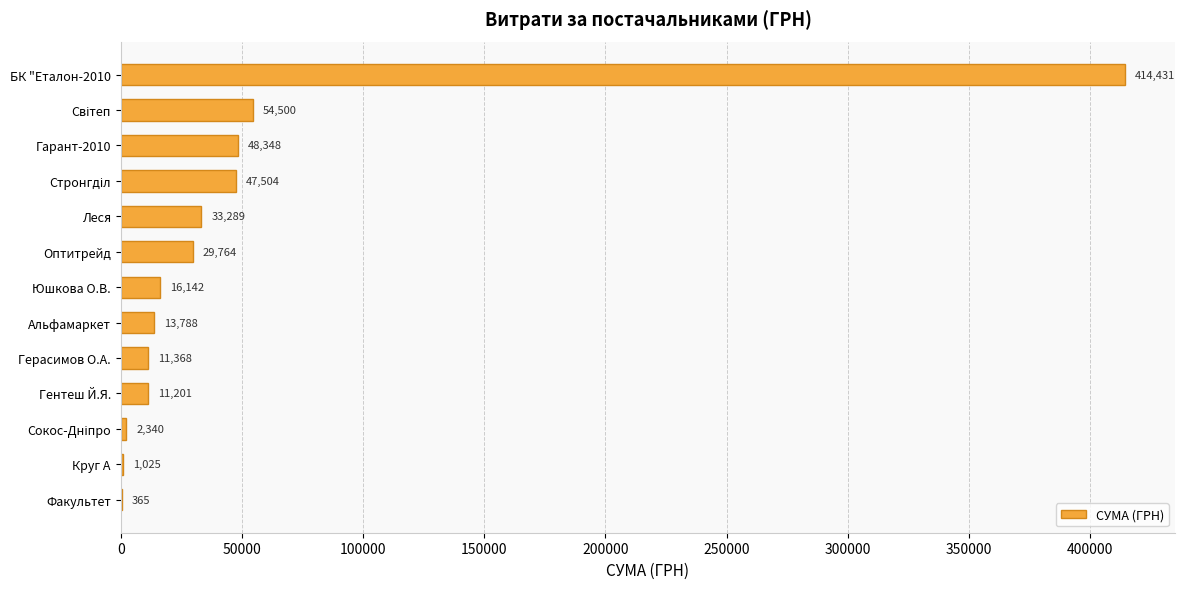

Are the bars horizontal?

Yes